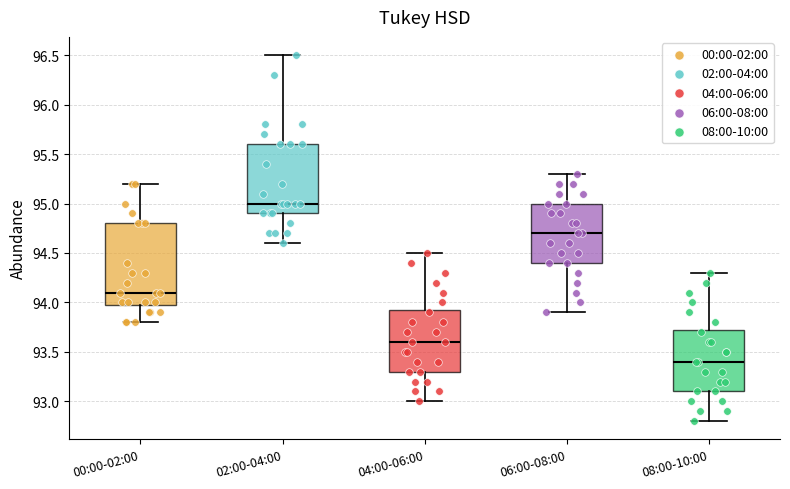

Which box has the highest median line?

02:00-04:00